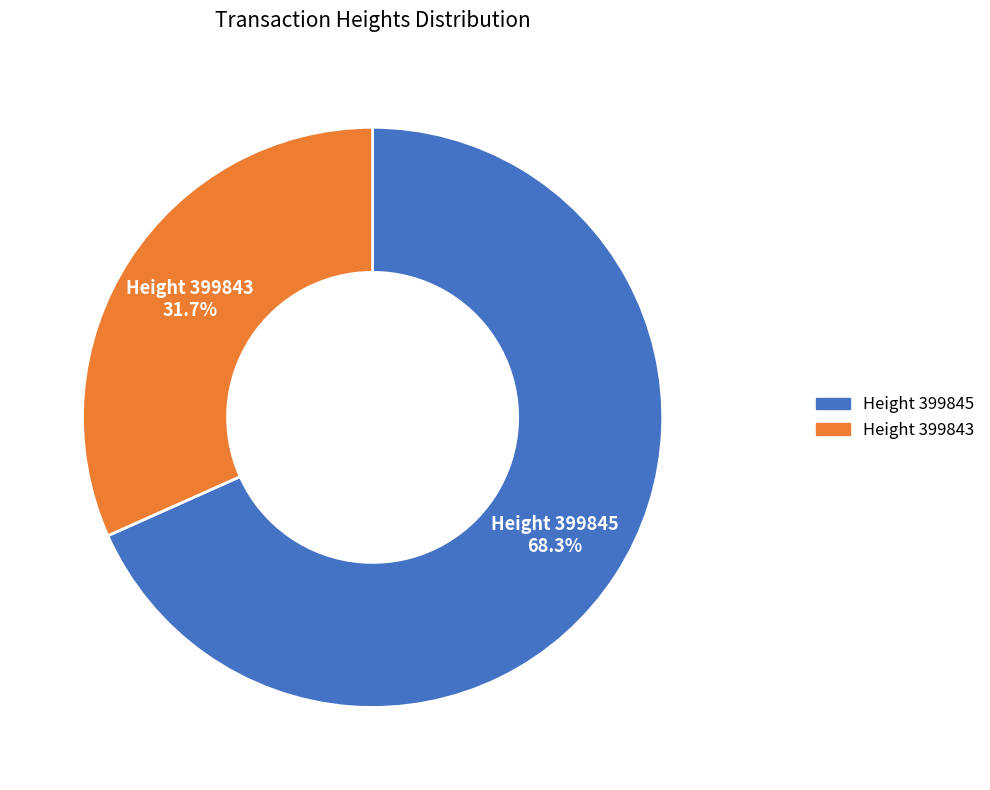

What is the smallest slice in the pie chart?

Height 399843